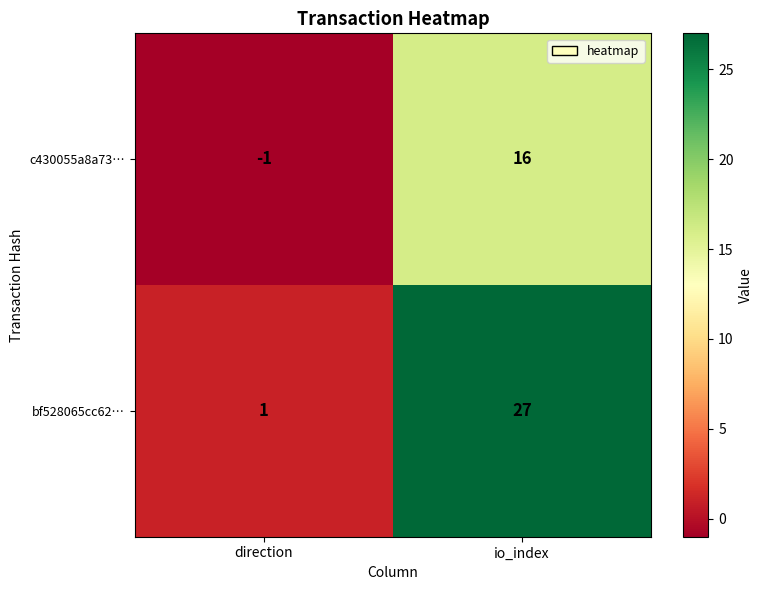

True or false: c430055a8a73… has a value of 10 at io_index.

False